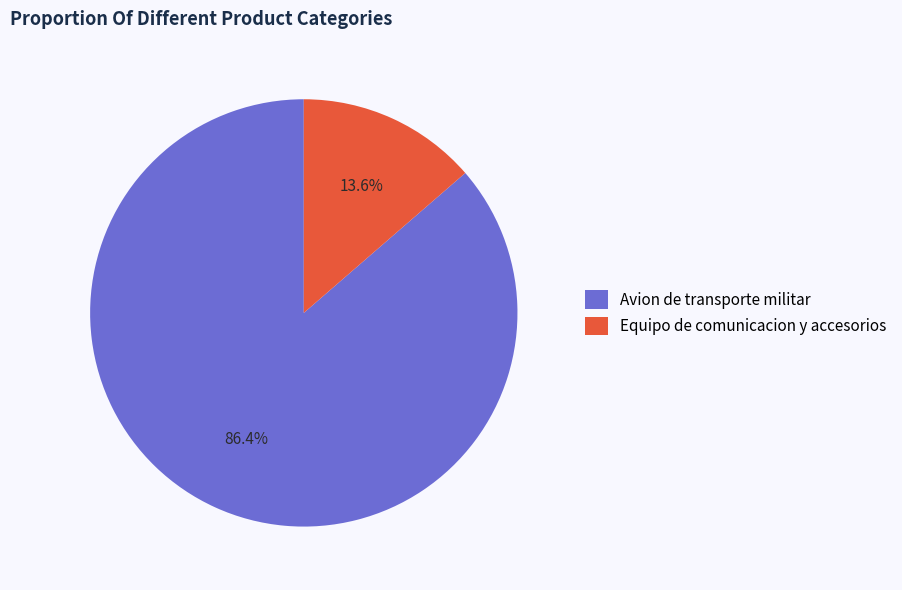

To the nearest percent, what portion does Equipo de comunicacion y accesorios represent?

14%